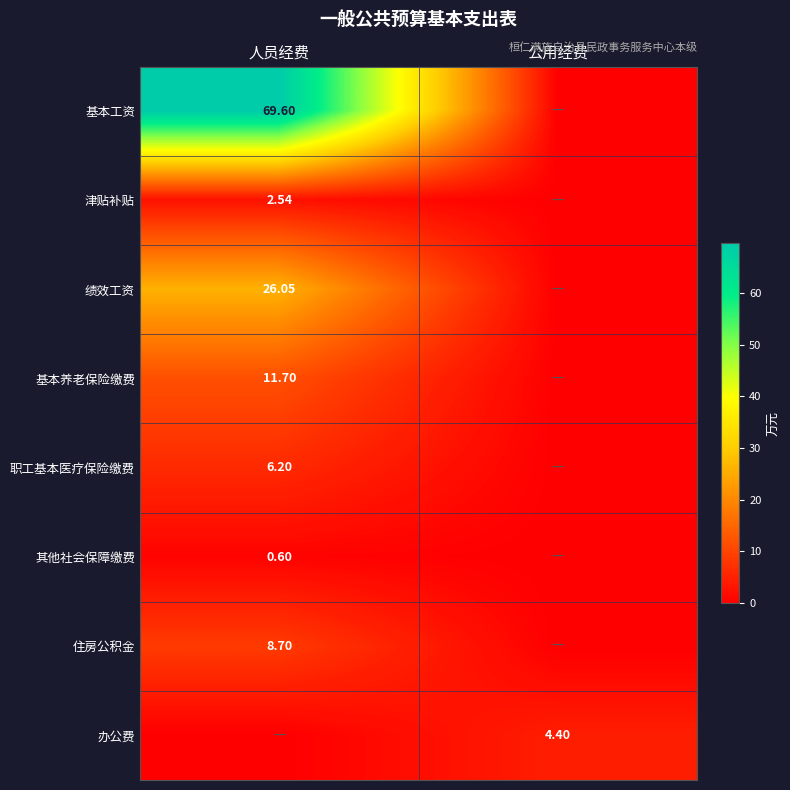

Which label corresponds to the smallest value in the chart?

公用经费